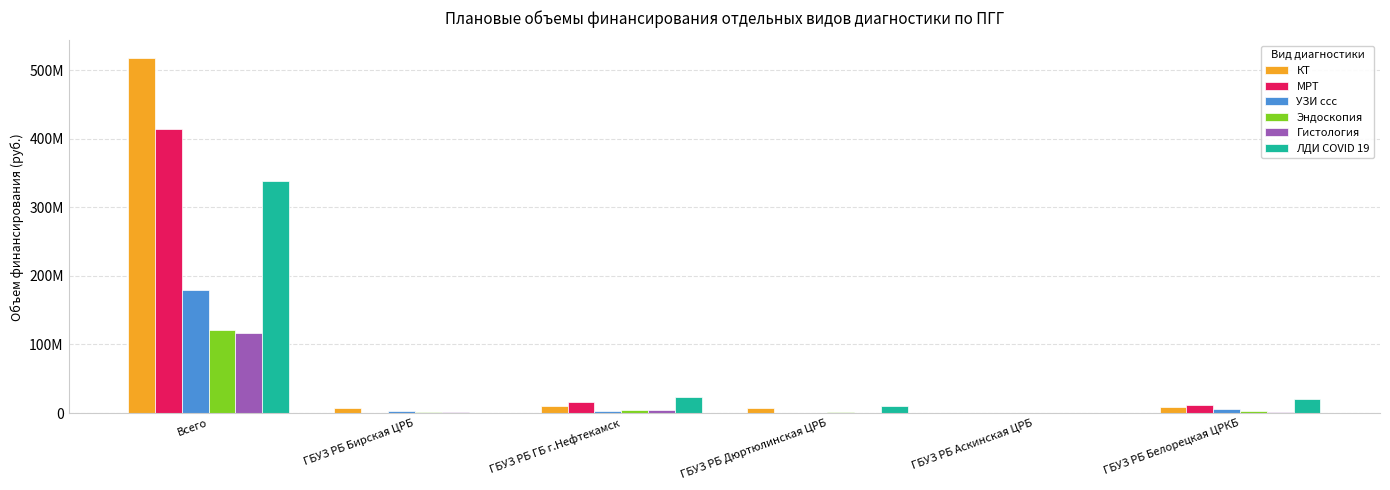

Reading right to left, list all the values displayed in this chart.

КТ: 9496363	0	7986887	10143964	7047601	517325927
МРТ: 11079456	0	0	15890826	0	413725190
УЗИ ссс: 5802036	720574	0	2331533	2873780	179150672
Эндоскопия: 2614852	294065	2185707	4011680	1314461	121454827
Гистология: 2185501	0	0	4930040	1667536	117315053
ЛДИ COVID 19: 21003686	0	9963182	23263275	0	338711959